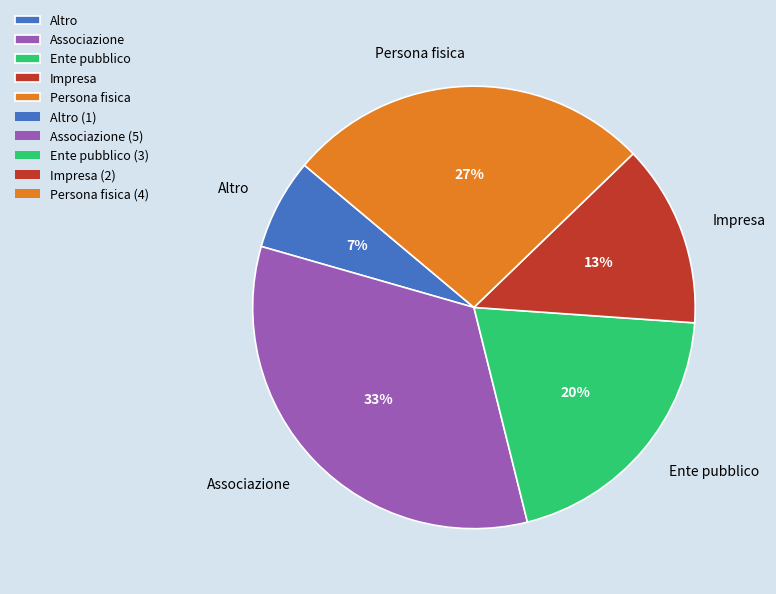

Rank the categories by value from lowest to highest.

Altro, Impresa, Ente pubblico, Persona fisica, Associazione